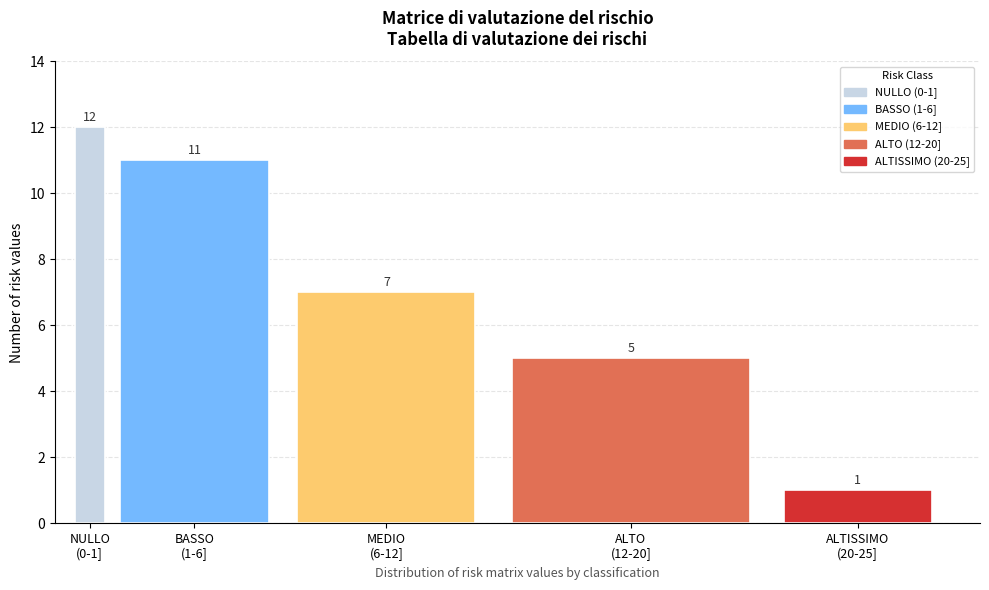

Reading left to right, what are all the values shown in this chart?

12	11	7	5	1